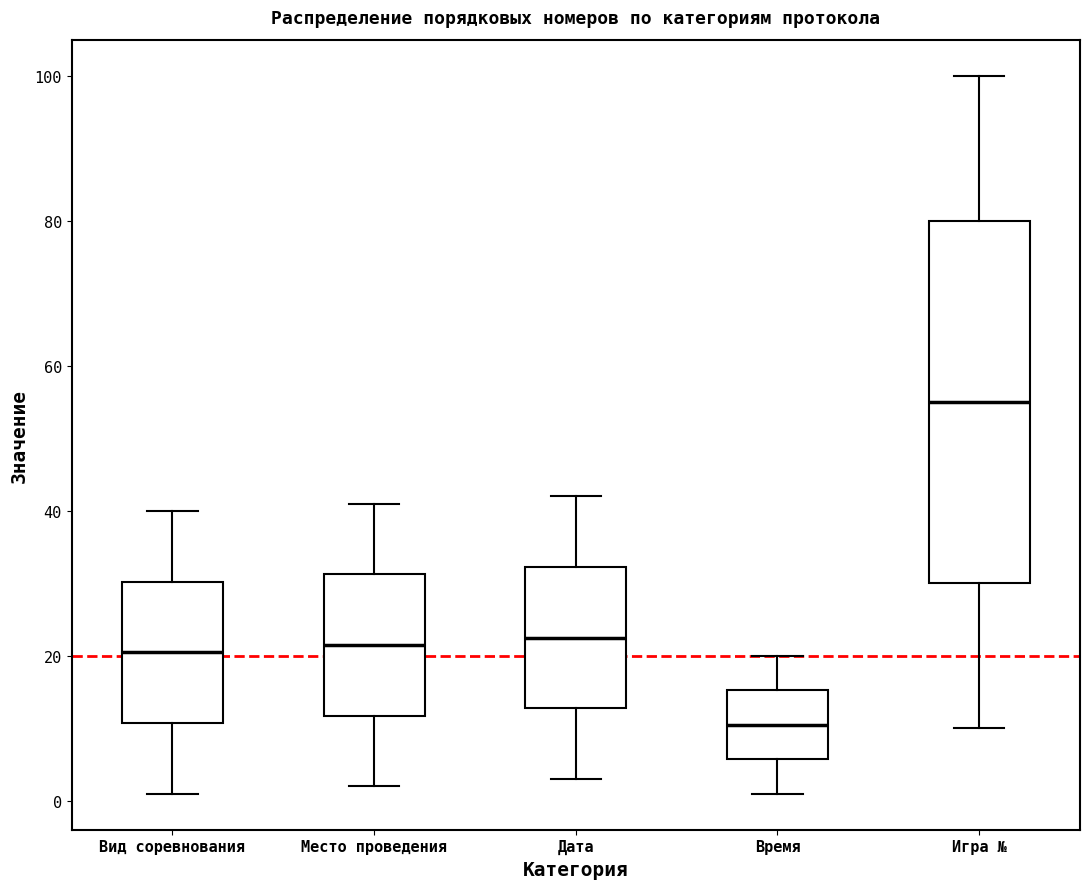

Which box has the lowest median line?

Время